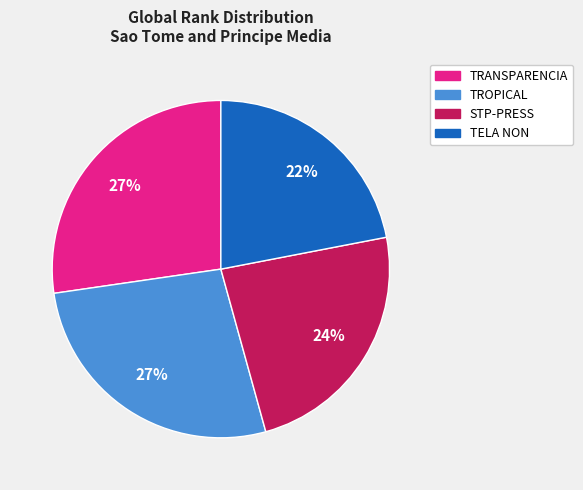

Between TRANSPARENCIA and STP-PRESS, which is larger?

TRANSPARENCIA